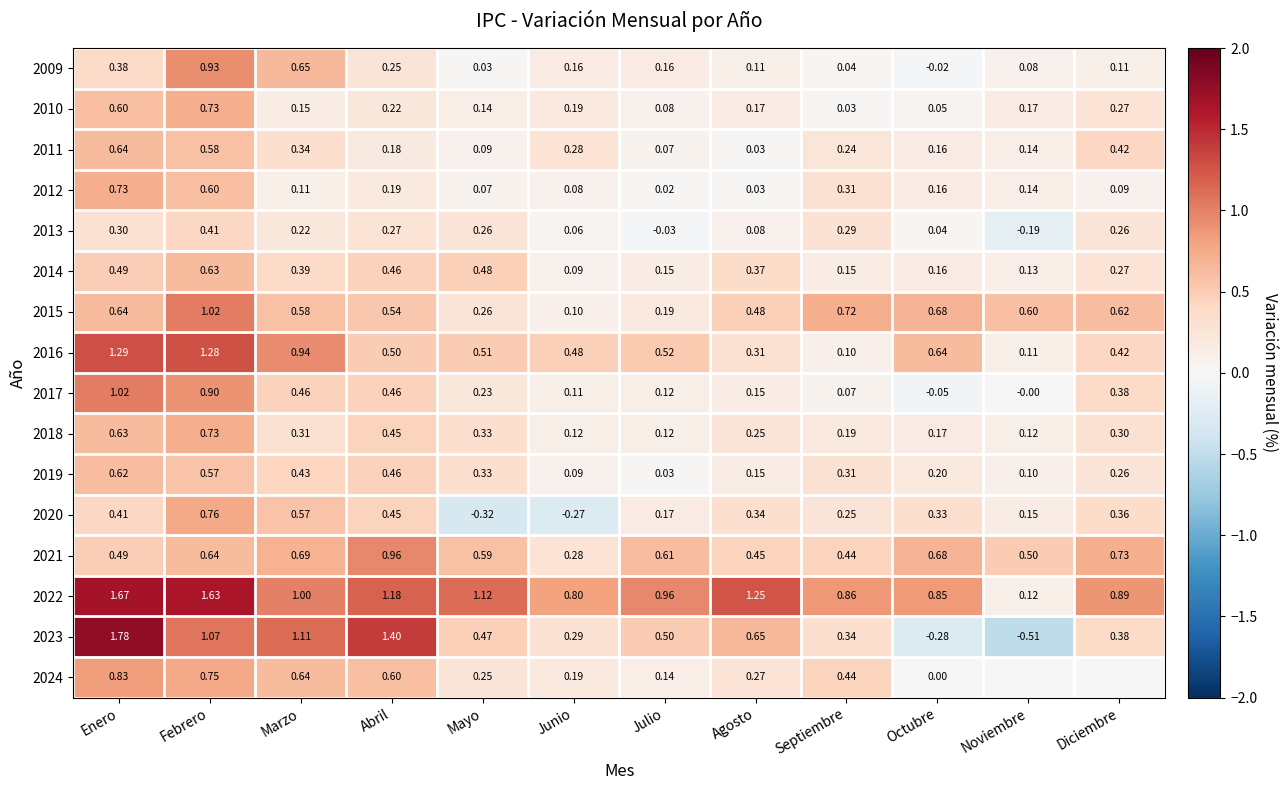

Is the value of 2017 at Marzo greater than the value of 2015 at Septiembre?

No